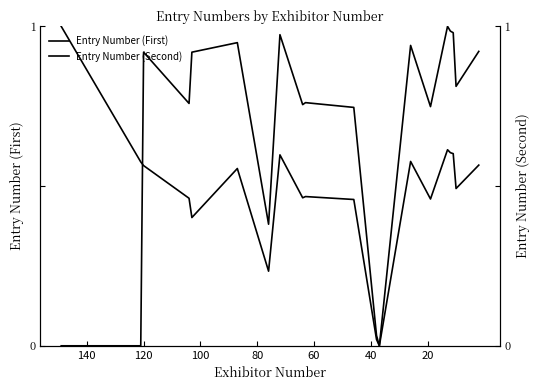

Does the chart have visible grid lines?

No